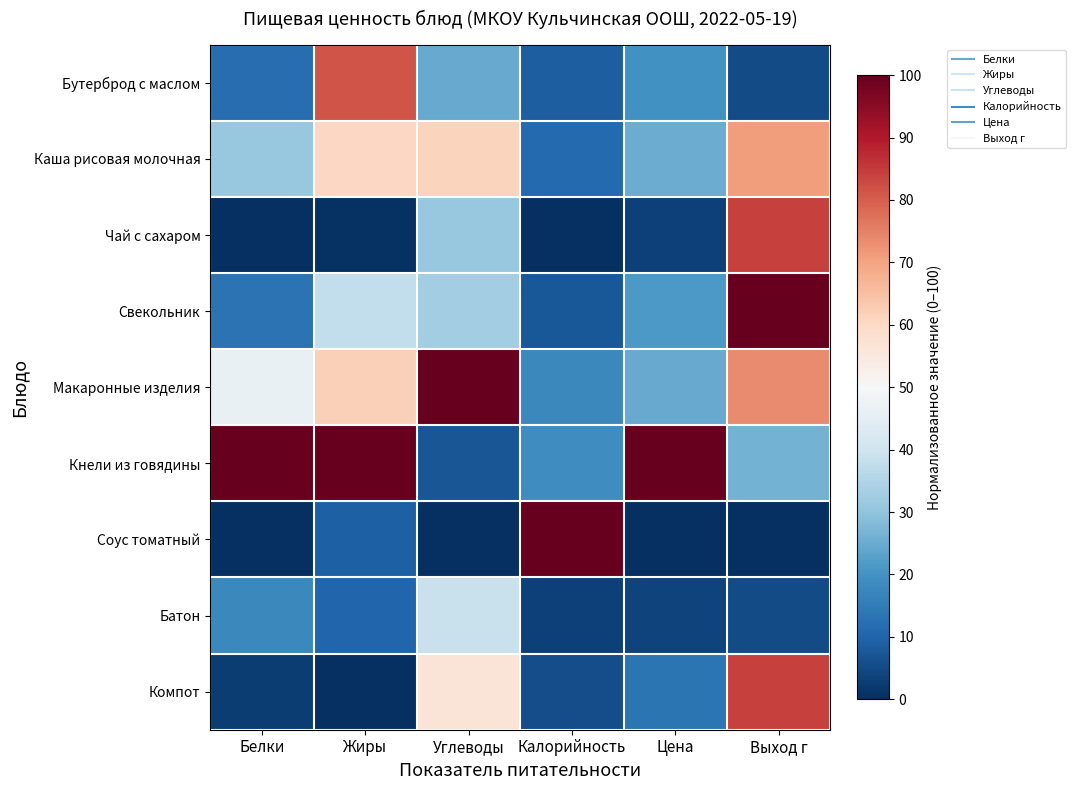

How many distinct data groups are displayed?

9